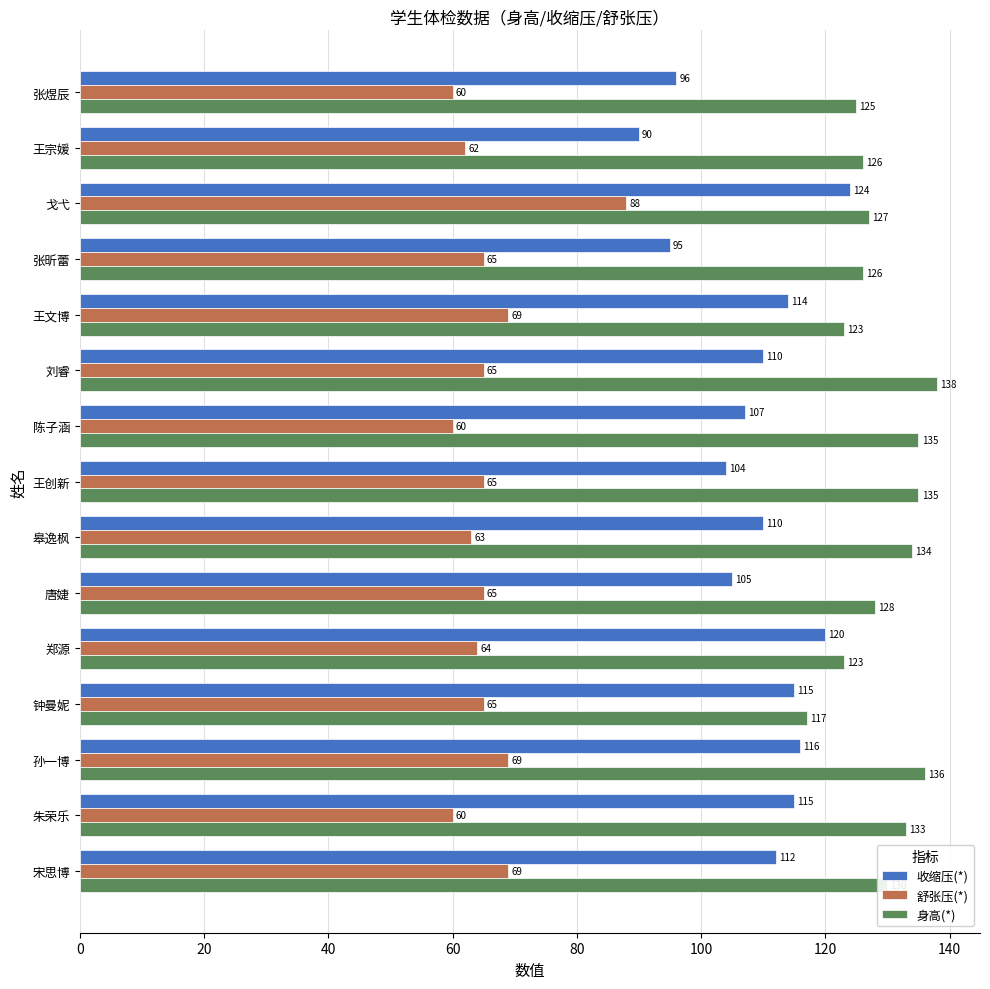

What is the spread (max minus min) of values at 张煜辰?

65